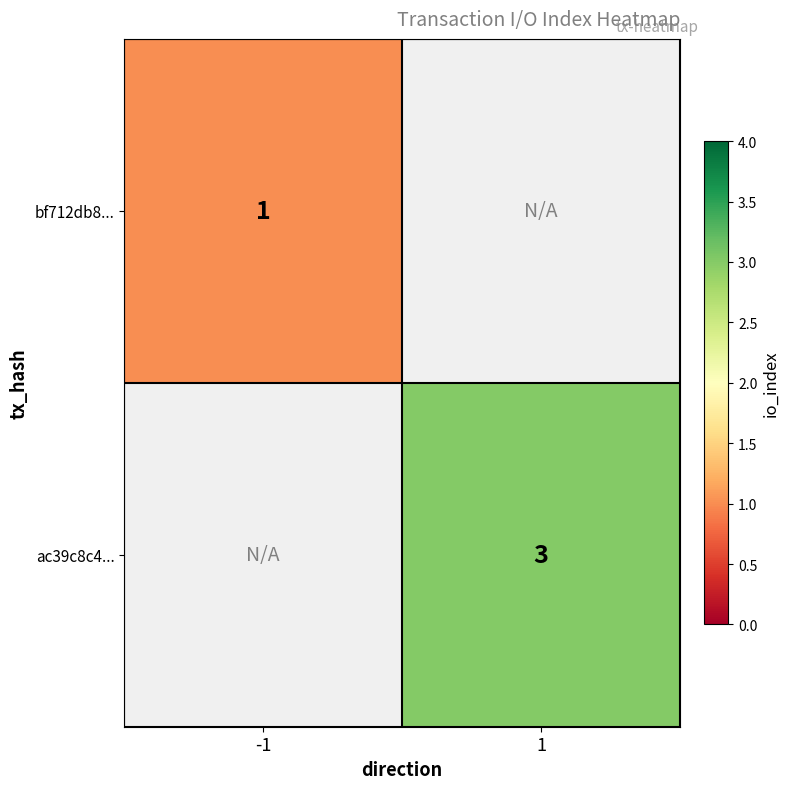

The ac39c8c4... series shows 3 at 1. True or false?

True